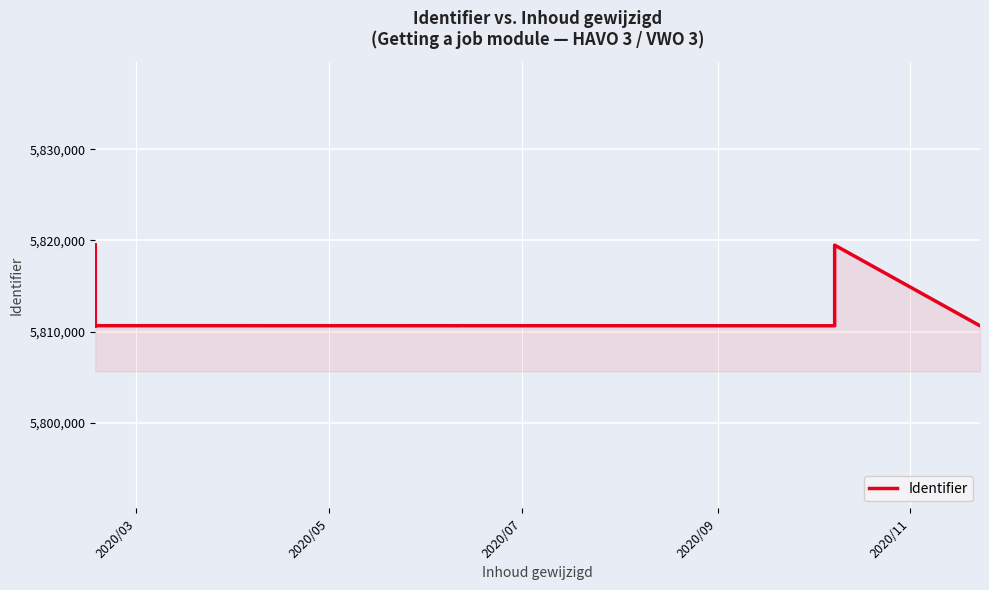

True or false: the data shows 3472177 at 5.

False